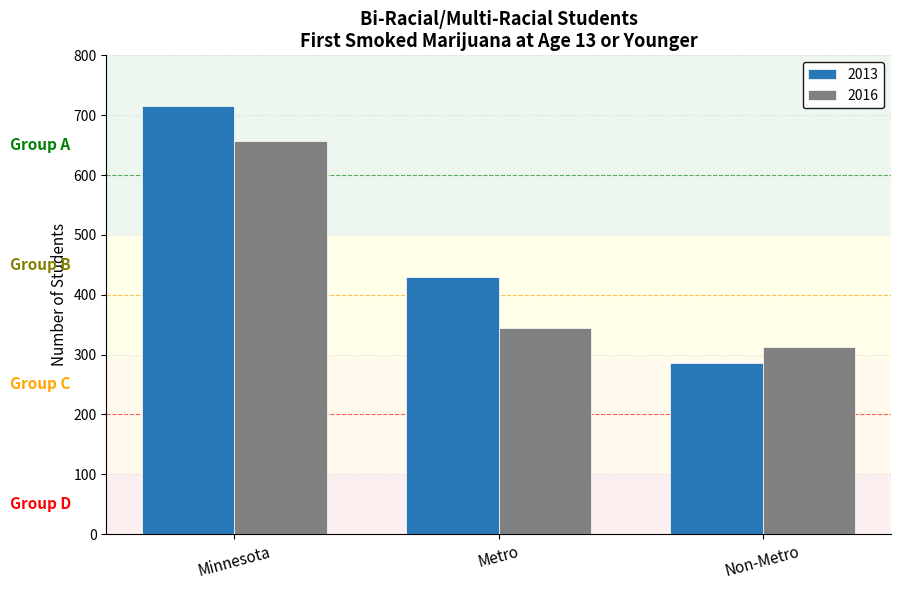

What is the sum of the 2016 values at Metro and Minnesota?

1002